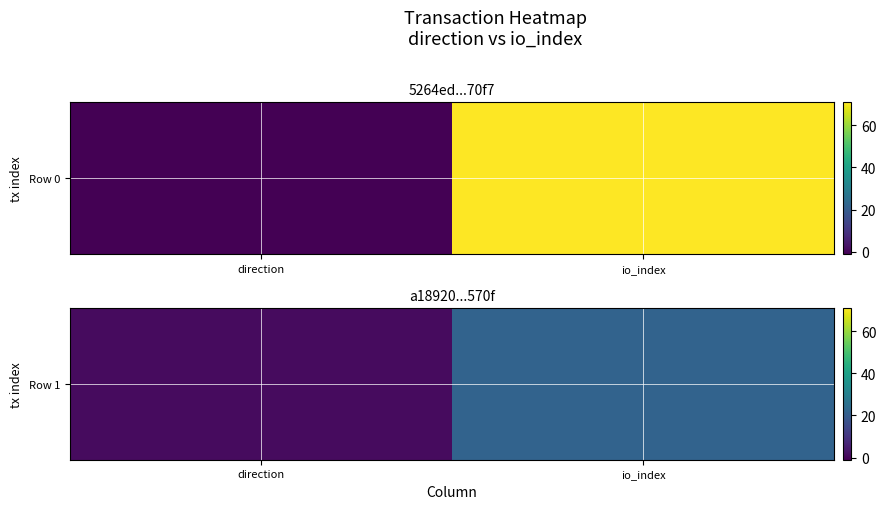

Where is the data nearest to the value 11?

direction